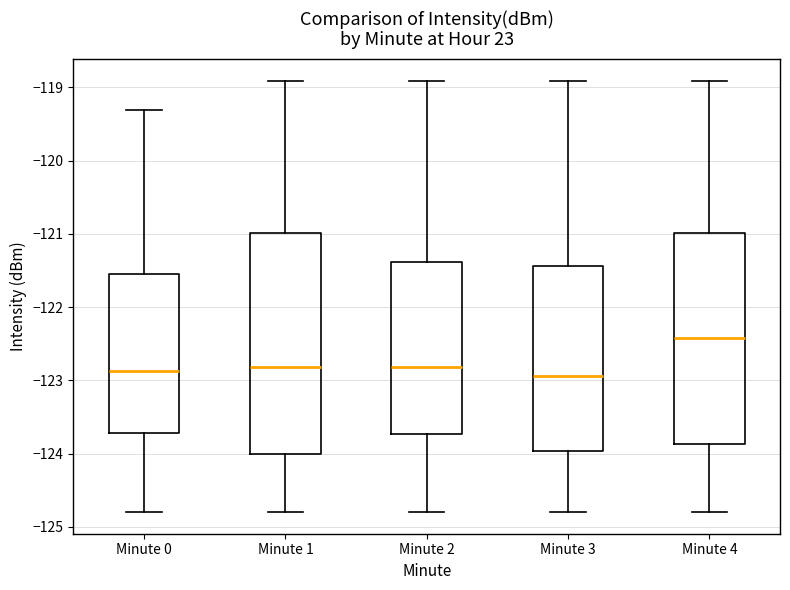

Where does the median line of the box for Minute 4 sit on the y-axis? The values are not printed on the chart, so give them approximately, as read against the axis.

-122.4